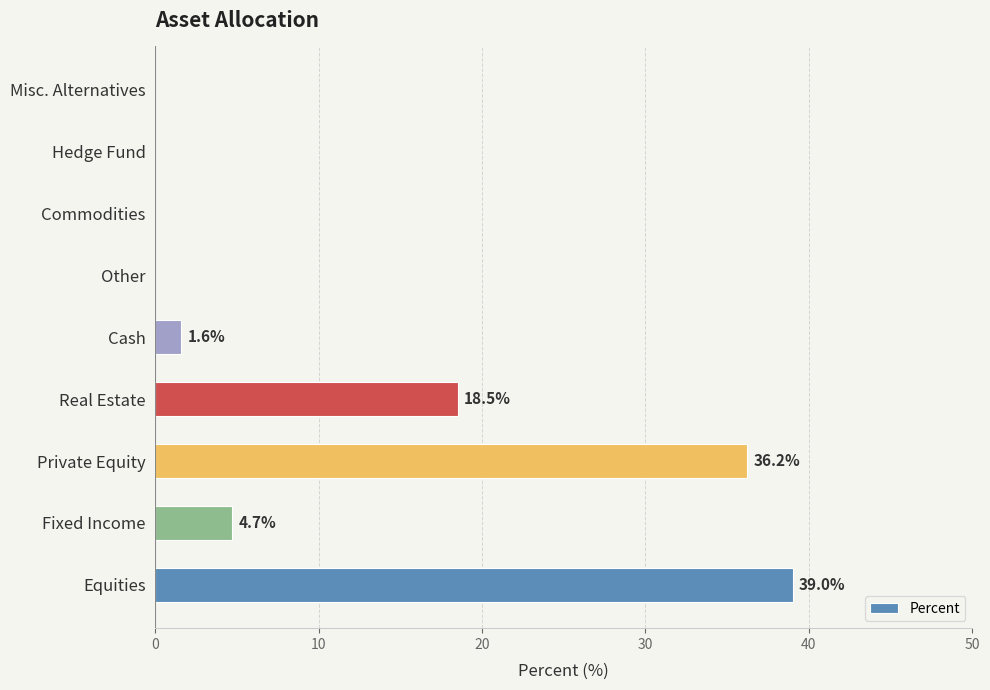

What is the sum of all values?

100.0